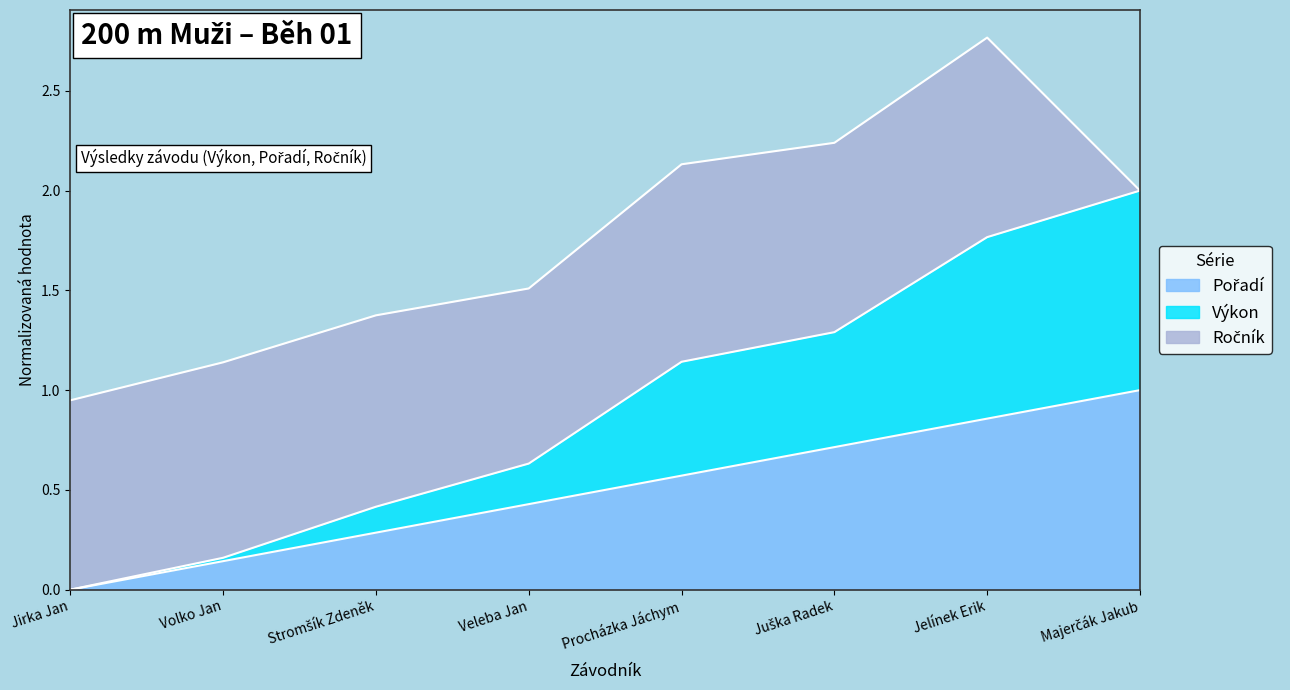

What is the sum of the Pořadí values at Procházka Jáchym and Veleba Jan?

1.0